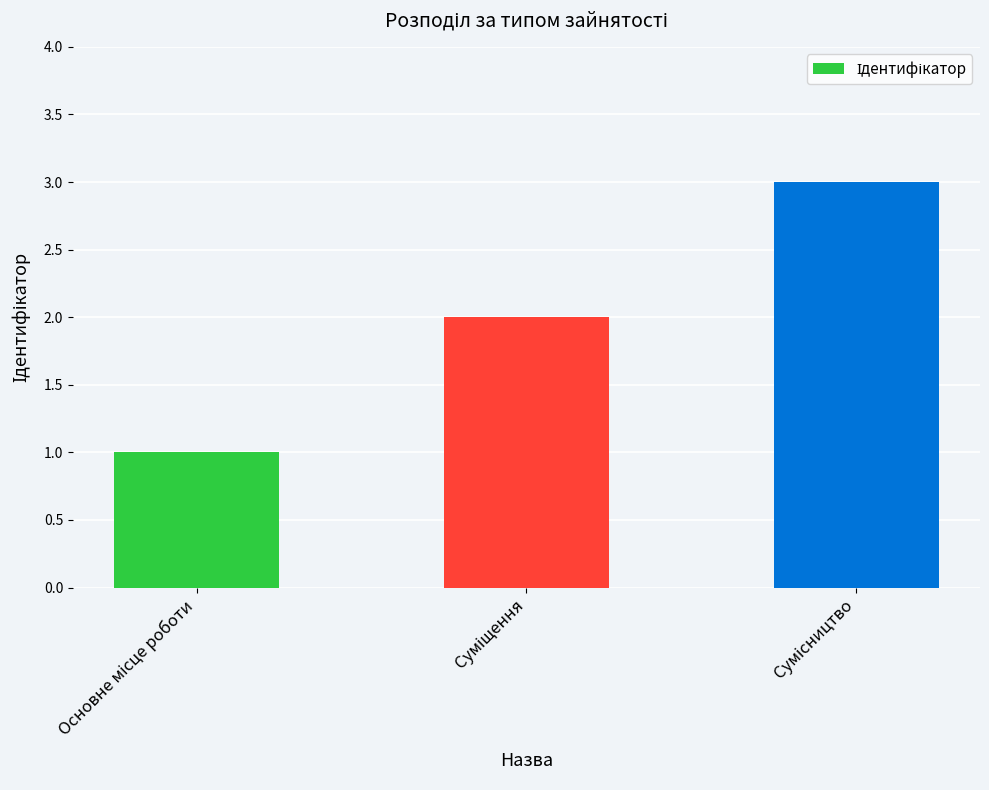

What is the sum of all values?

6